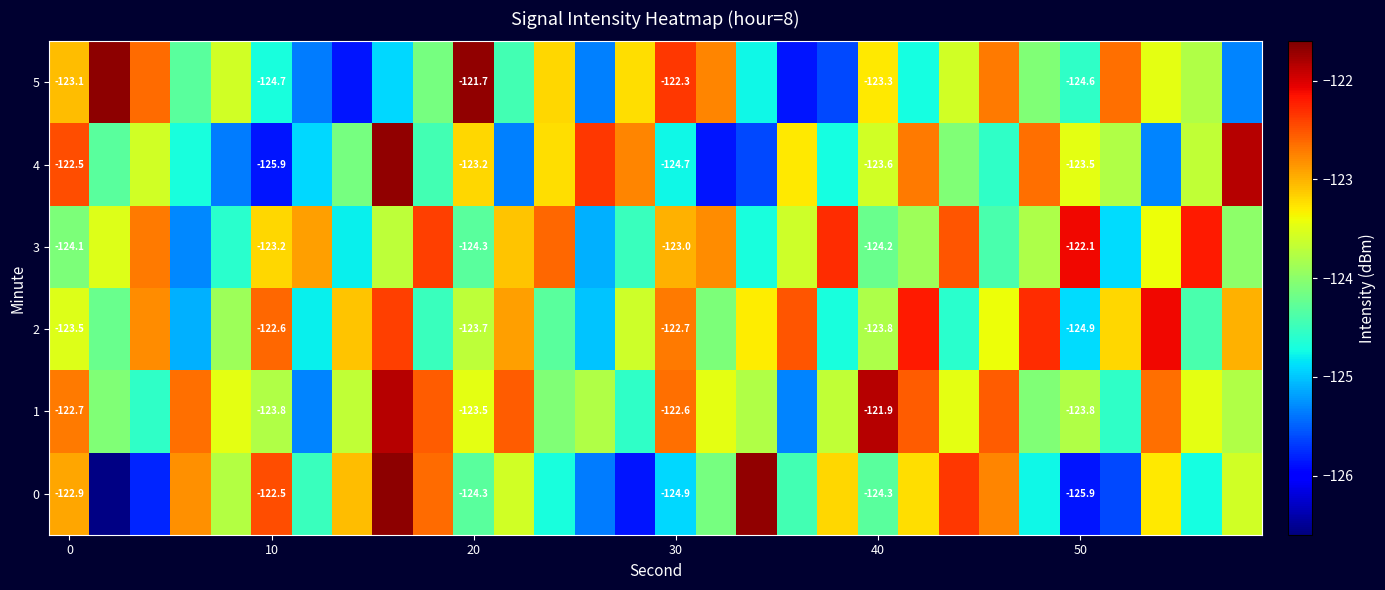

How many data points does each series have?

30